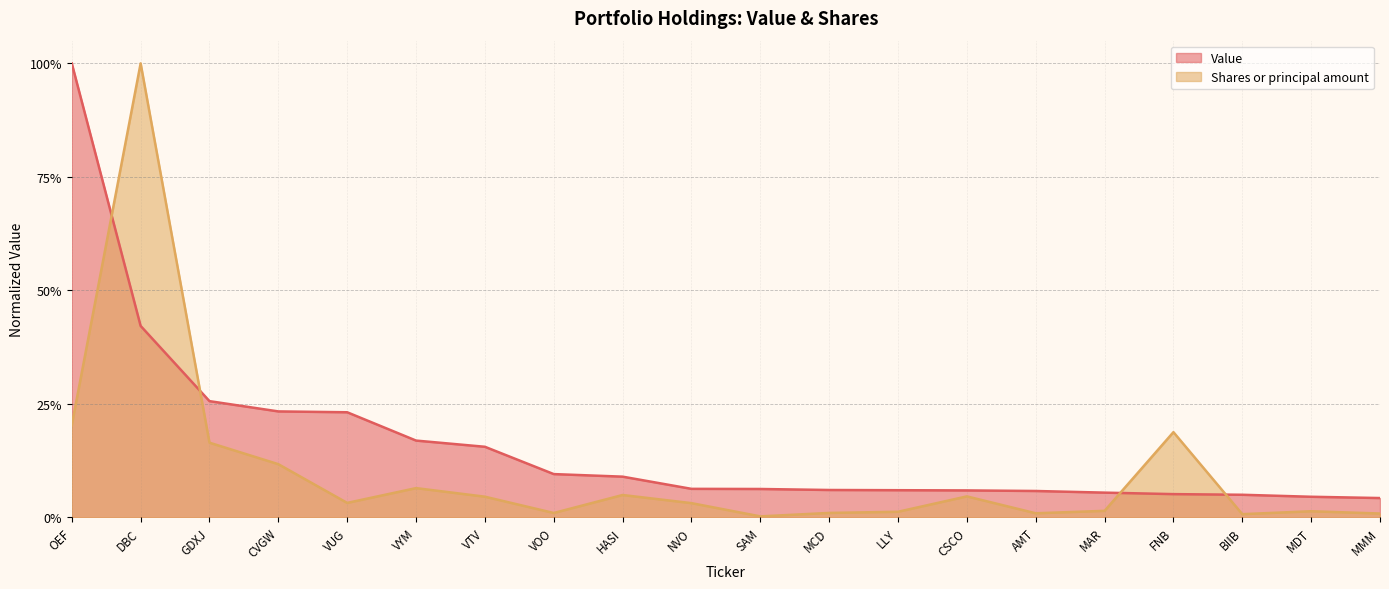

At which category is the sum across all series the highest?

DBC